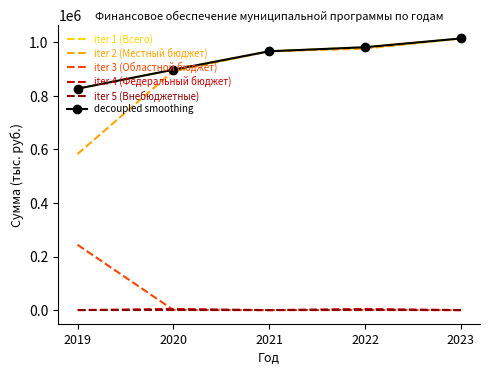

What value does the iter 2 (Местный бюджет) series have at 2019?

582371.6